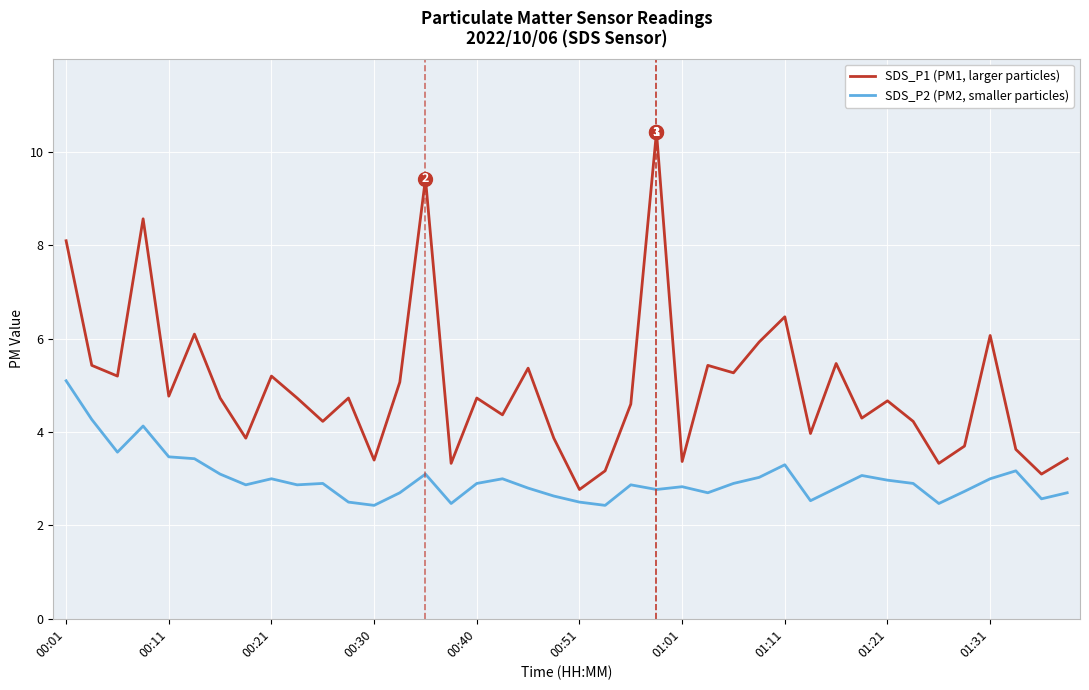

List the series in order of their overall mean, highest first.

SDS_P1 (PM1, larger particles), SDS_P2 (PM2, smaller particles)